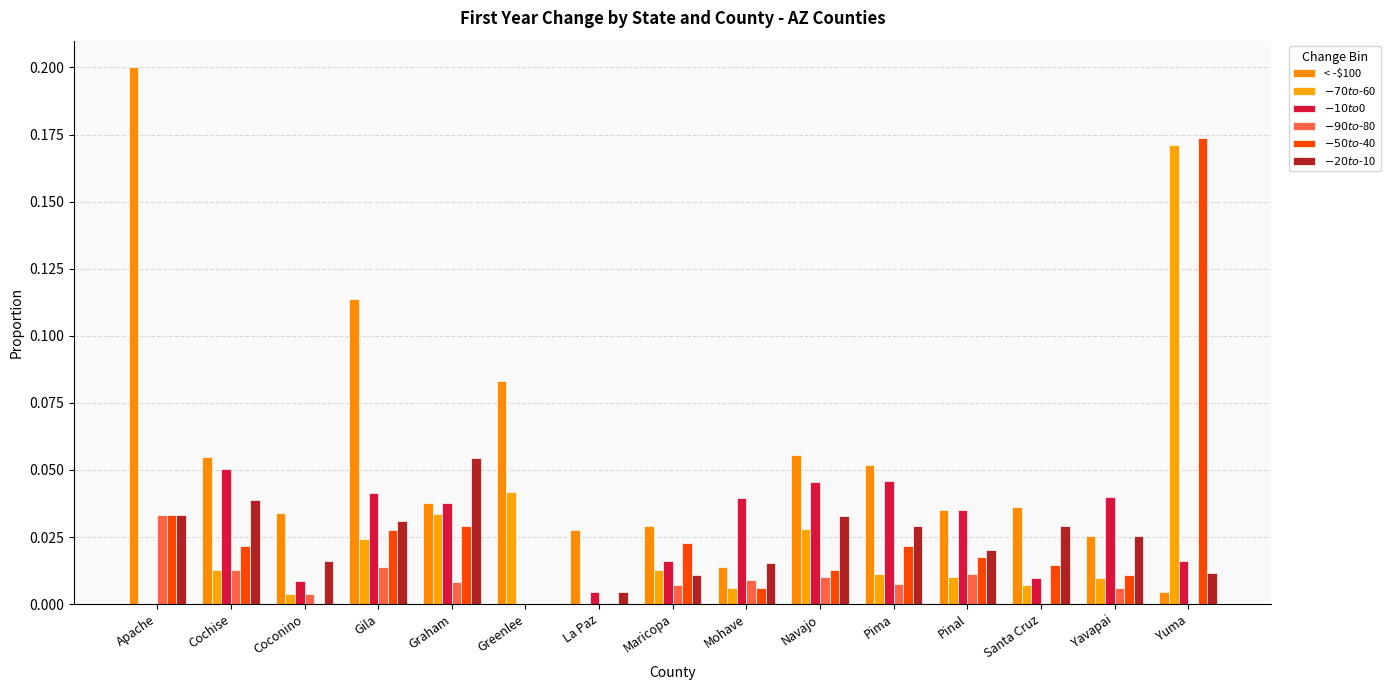

What is the average value of the < -$100 series?

0.1